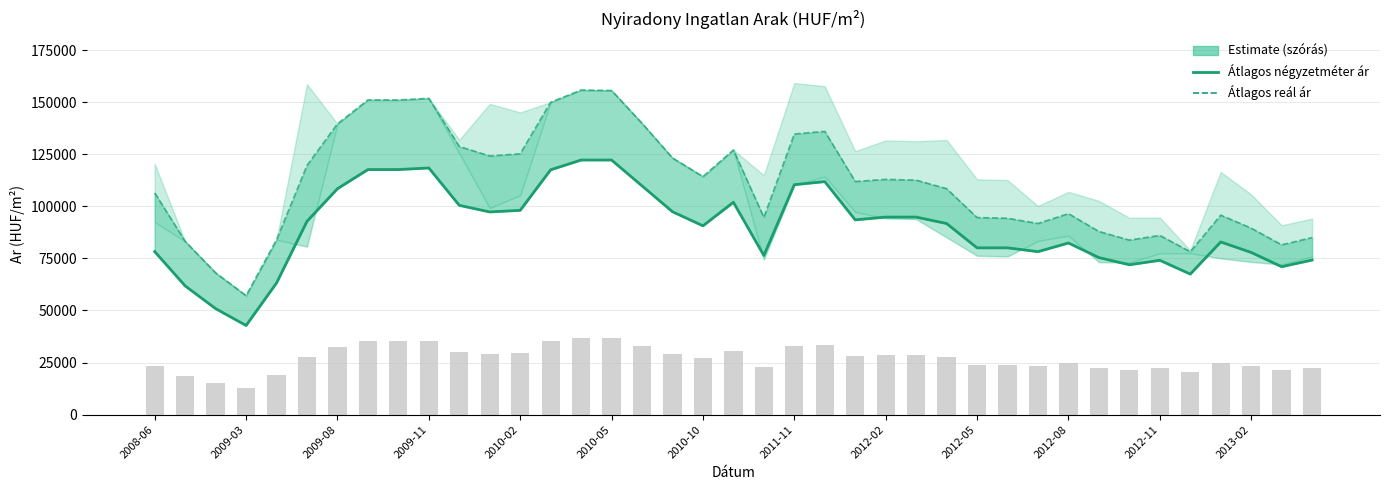

Which has a higher value, 2012-05 or 2009-03?

2012-05